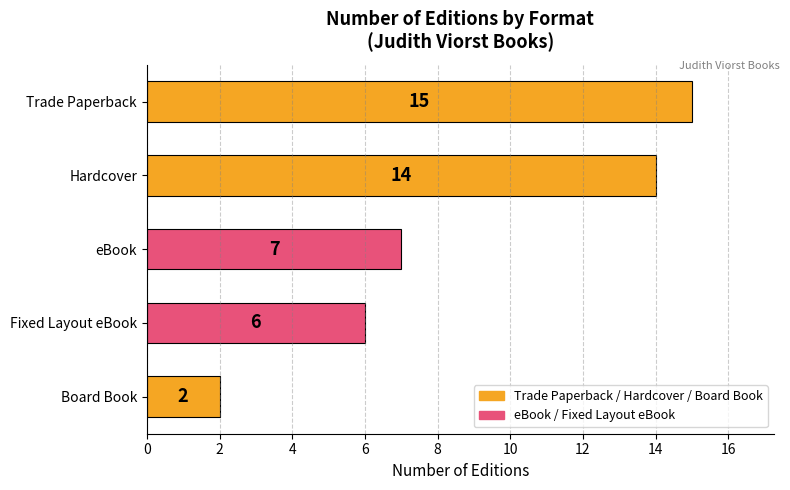

Reading top to bottom, what are all the values shown in this chart?

Trade Paperback=15	Hardcover=14	eBook=7	Fixed Layout eBook=6	Board Book=2